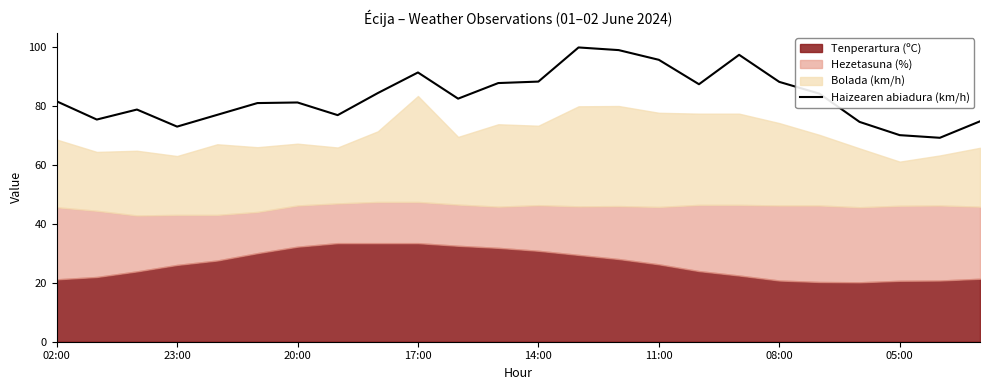

Count the number of values greater than 82.

12